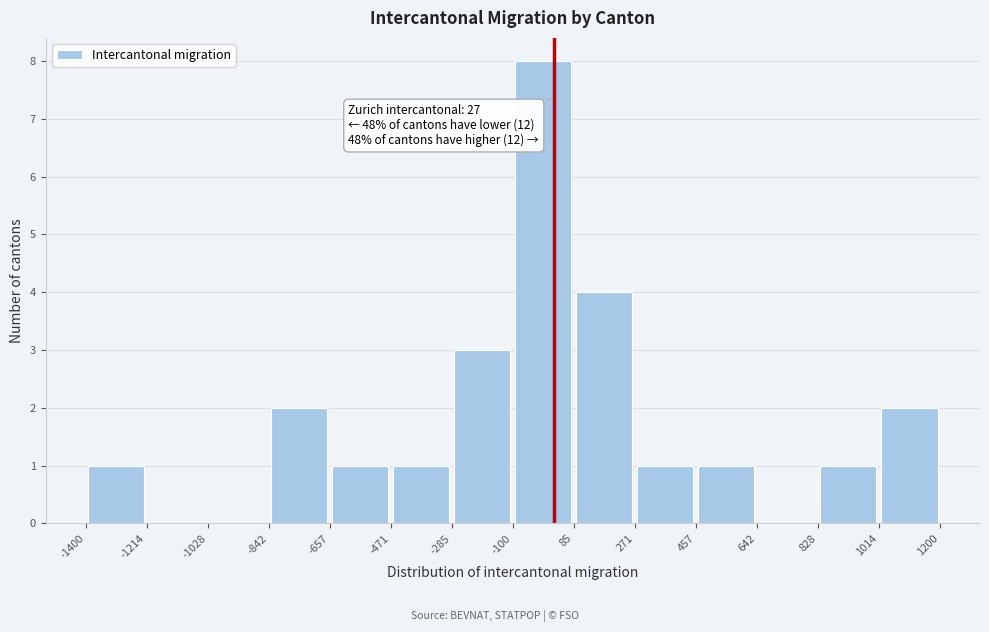

Over which range of the x-axis is the bar tallest?

-100 to 85